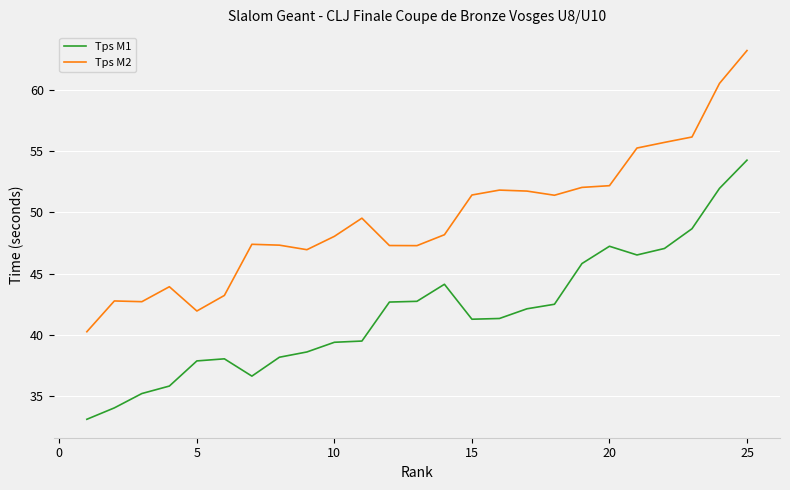

True or false: Tps M2 and Tps M1 intersect in this chart.

False